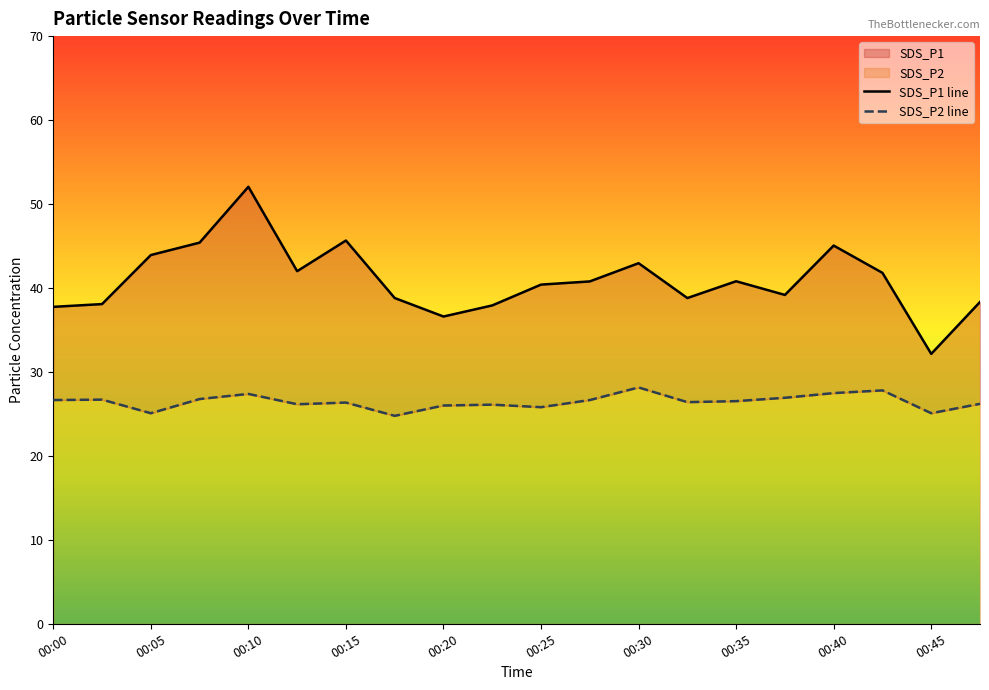

Does the chart have visible grid lines?

No